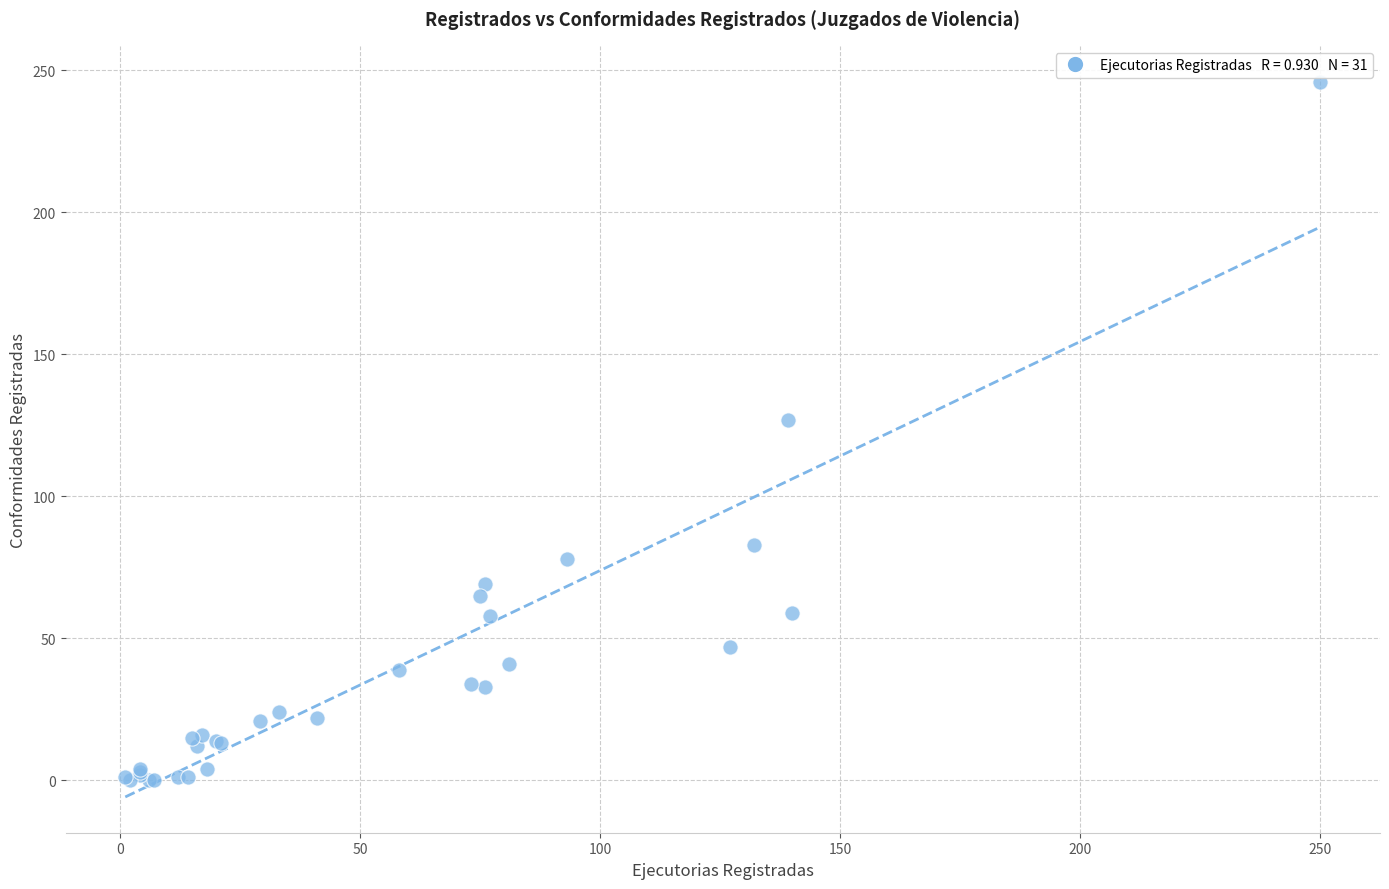

What Y value in the scatter plot is closest to 123?

127